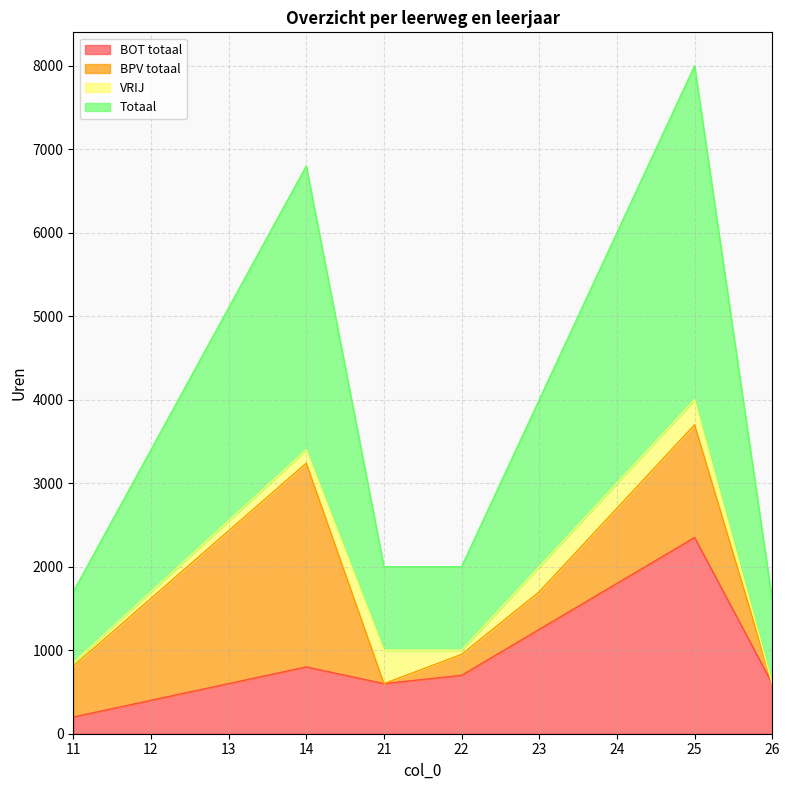

At which label does Totaal first exceed 4000?

13